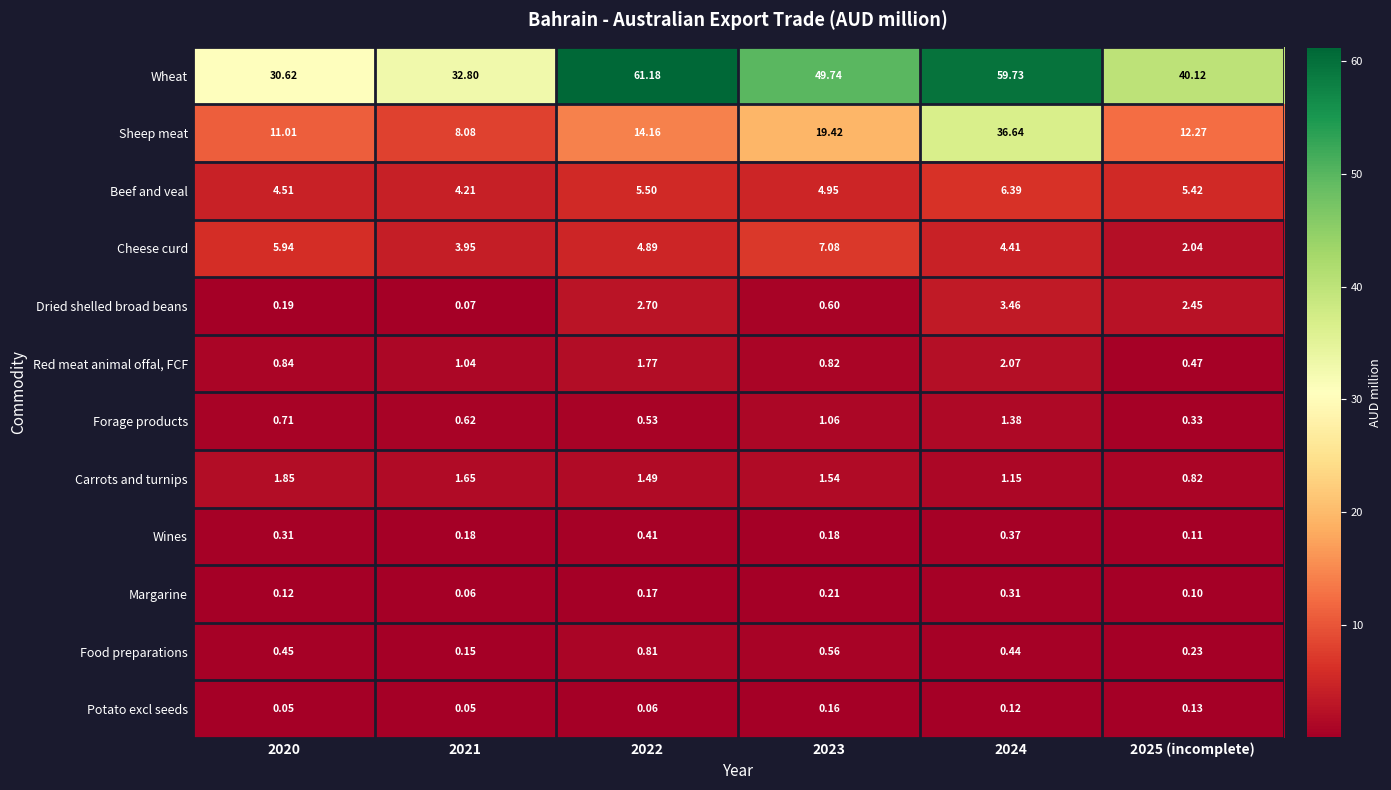

List the series in order of their peak value, lowest first.

Potato excl seeds, Margarine, Wines, Food preparations, Forage products, Carrots and turnips, Red meat animal offal, FCF, Dried shelled broad beans, Beef and veal, Cheese curd, Sheep meat, Wheat